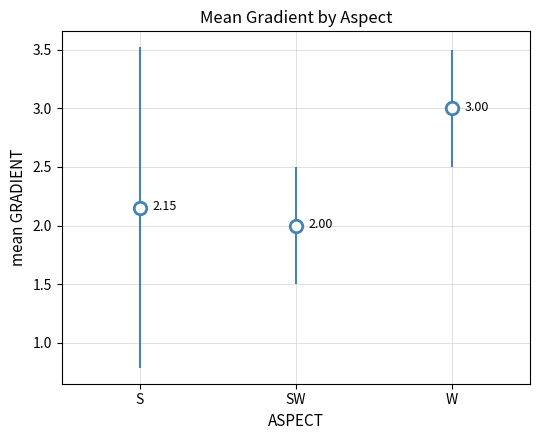

Which category has the lowest value across all series?

SW